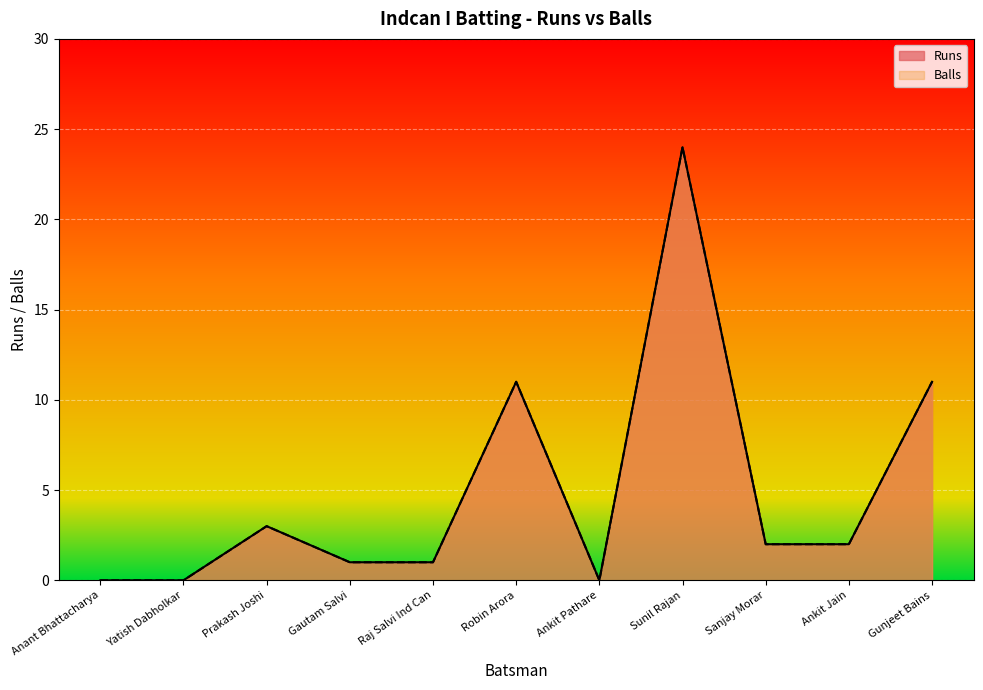

How many categories are shown in the chart?

11